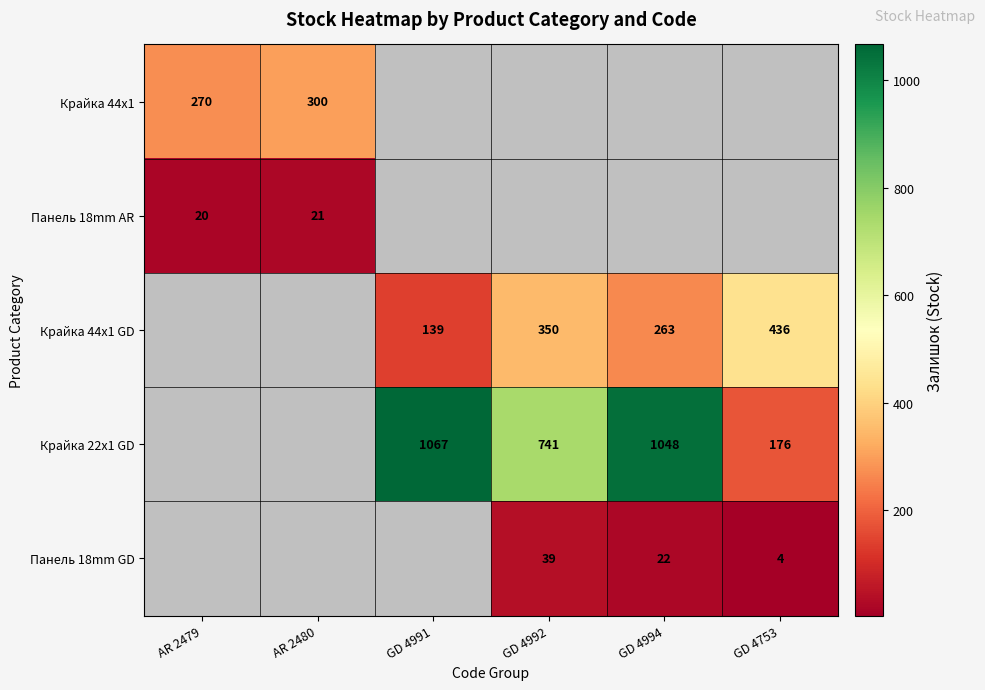

What is the difference between the highest and lowest values at AR 2480?

279.0